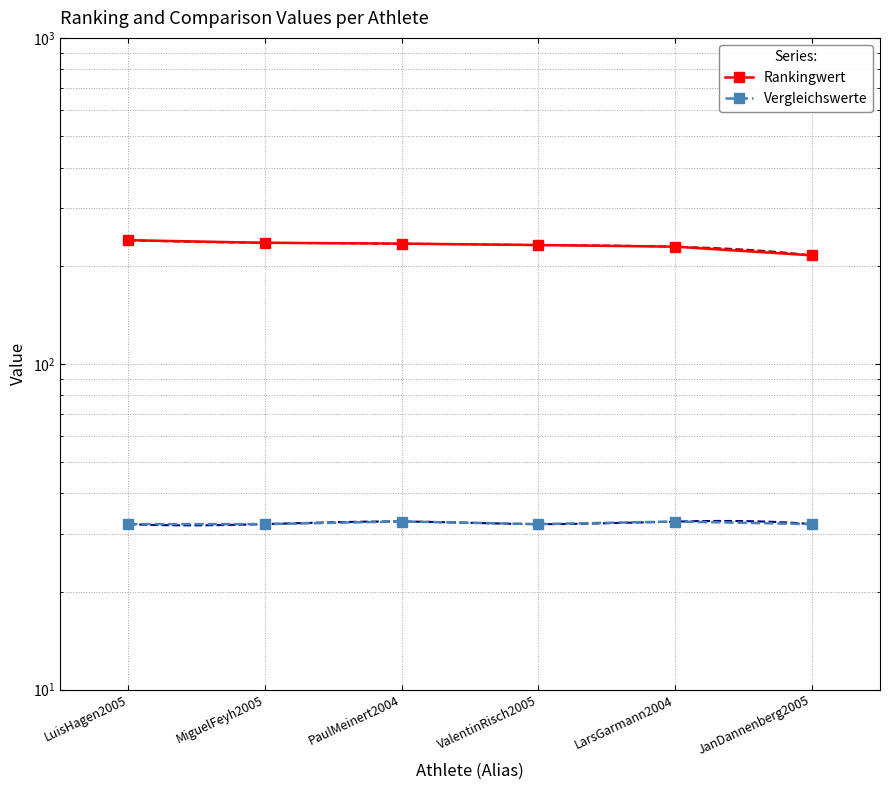

What is the label of the 1st point from the left?

LuisHagen2005